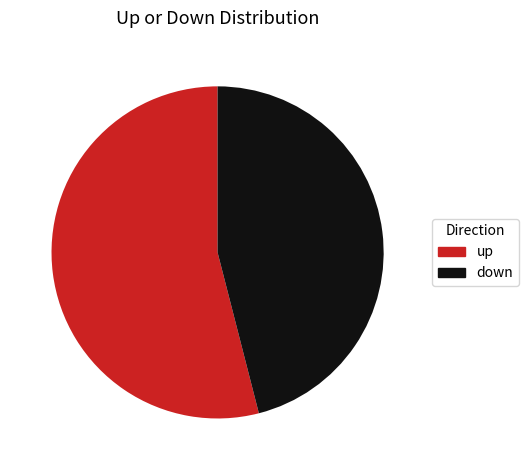

Does up account for over 50% of the chart?

Yes